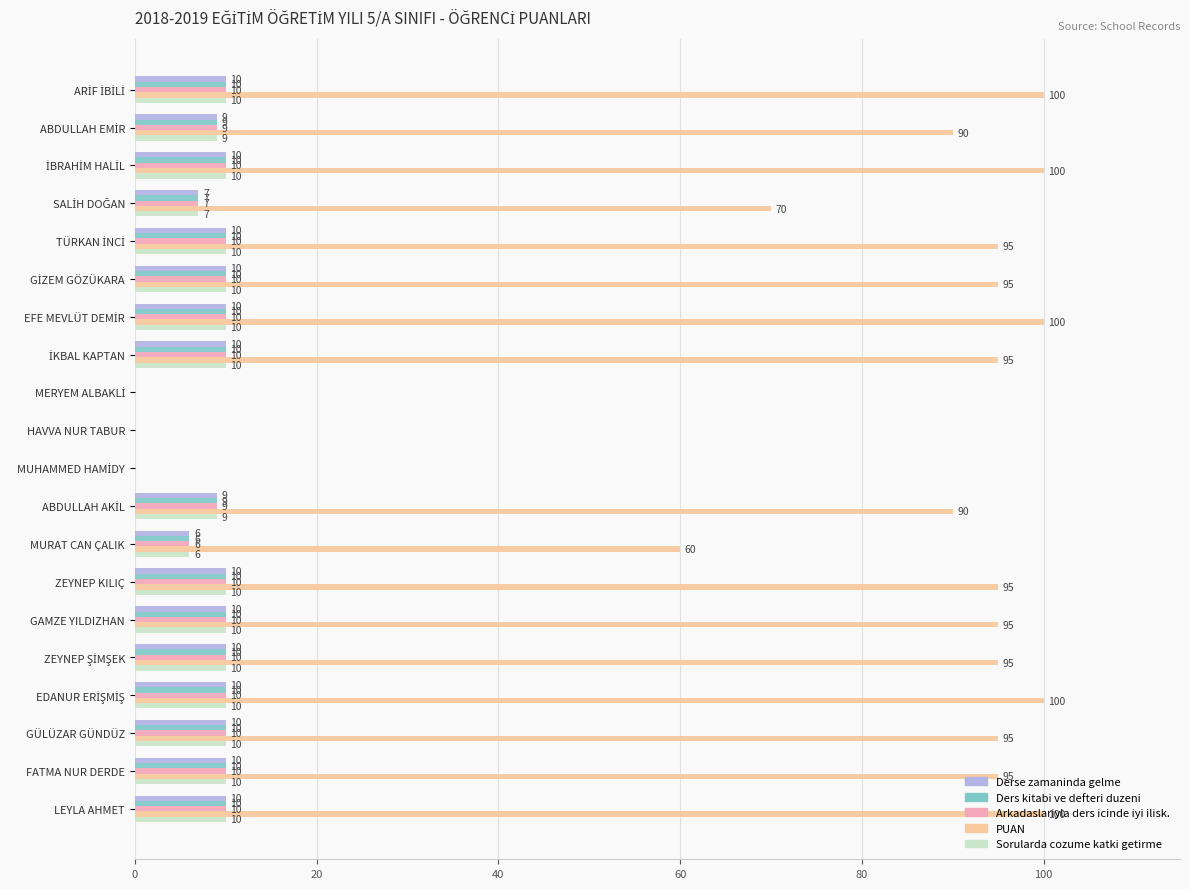

Count the Ders kitabi ve defteri duzeni values in the range 9 to 10.

15